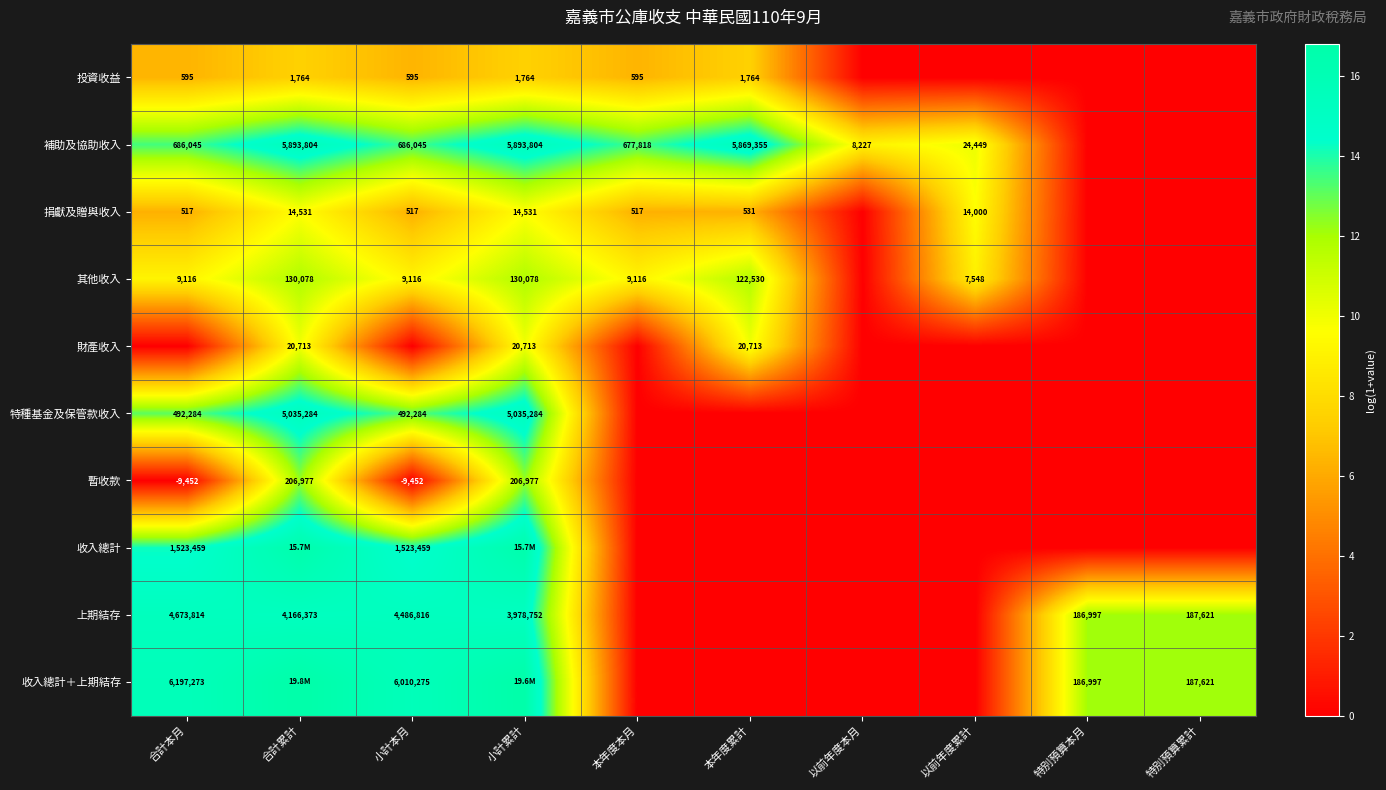

What is the difference between the highest and lowest values at 特別預算累計?

12.1